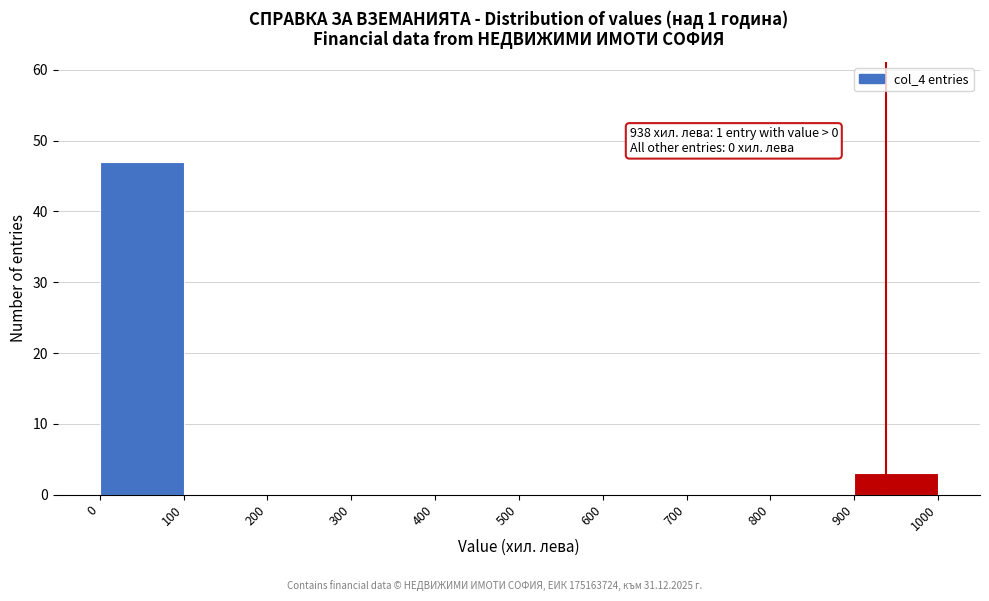

Which range on the x-axis has the tallest bar?

0 to 100